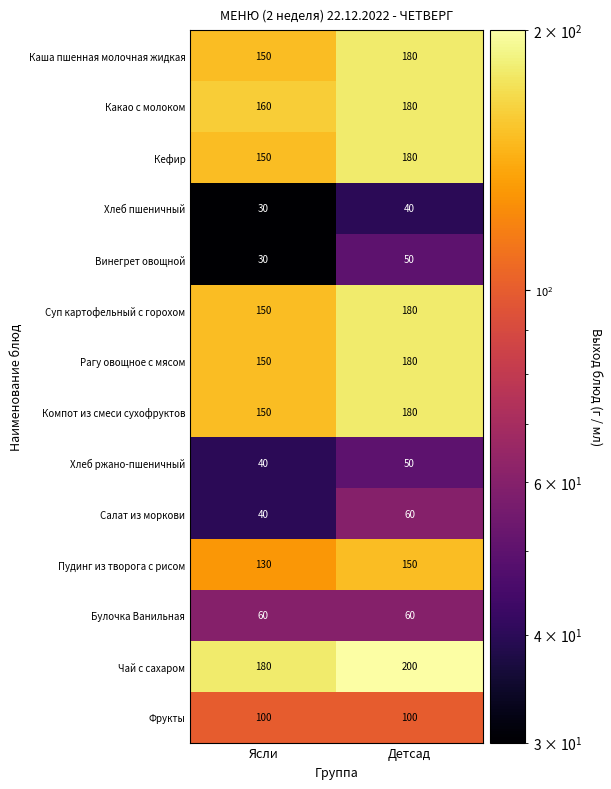

Is the value of Какао с молоком at Детсад greater than the value of Кефир at Ясли?

Yes